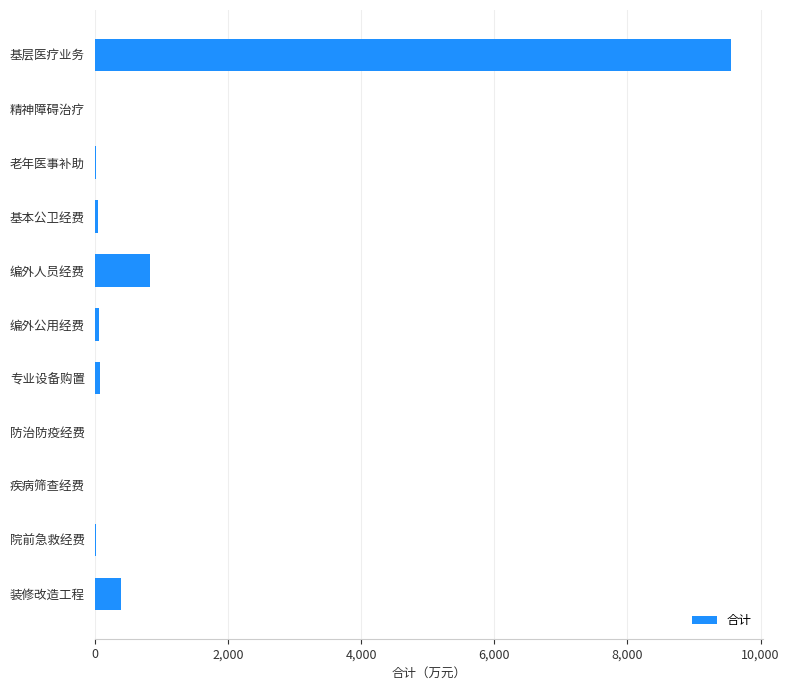

What is the sum of all values?

11009.5